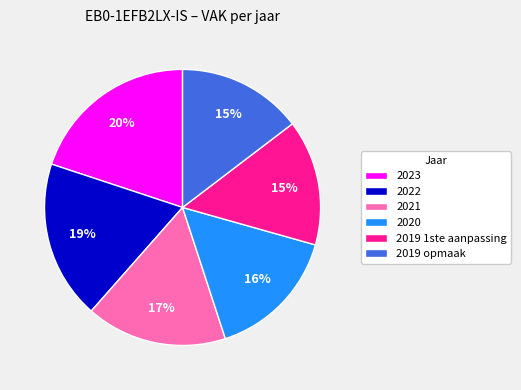

To the nearest percent, what is the combined percentage of 2023 and 2021?

36%